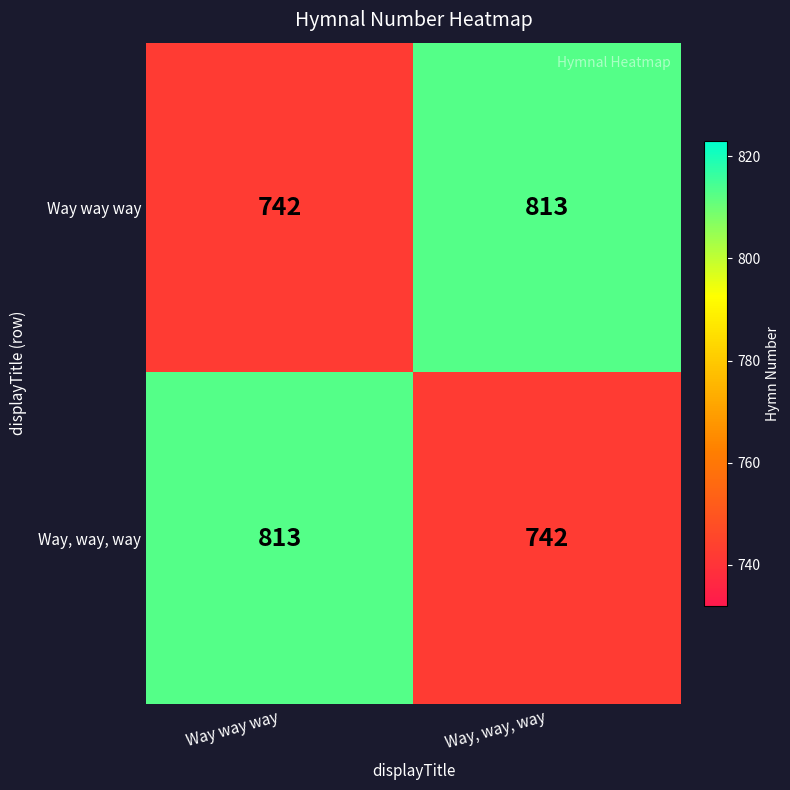

What is the average value of the Way, way, way series?

778